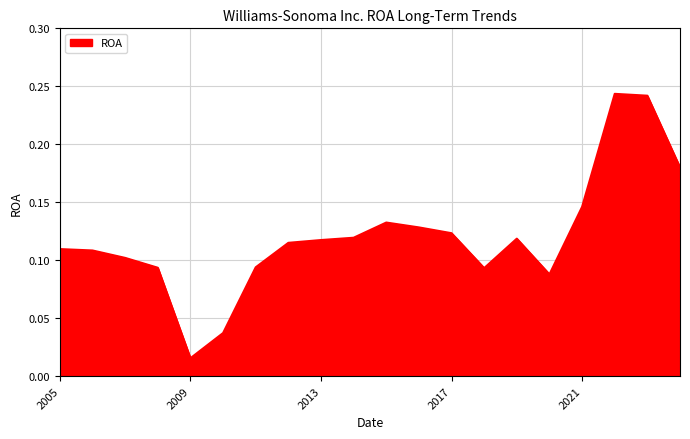

Which label corresponds to the smallest value in the chart?

2009